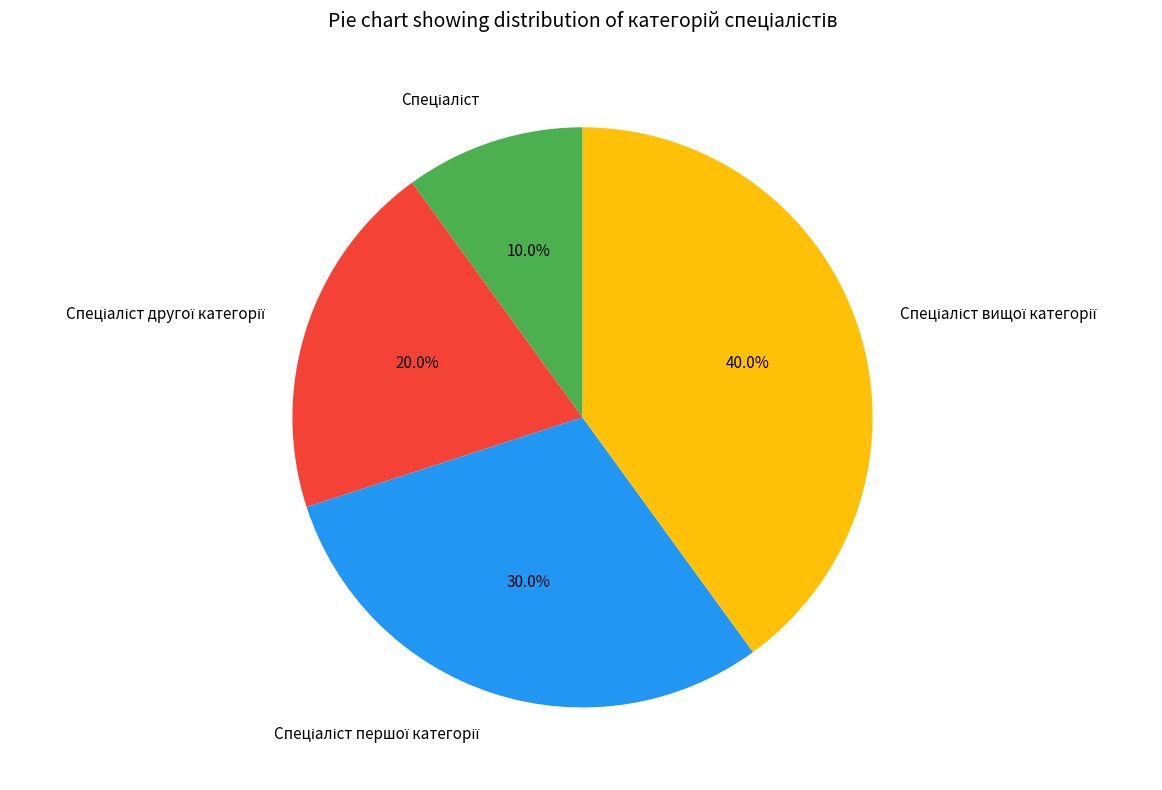

How many slices are in this pie chart?

4